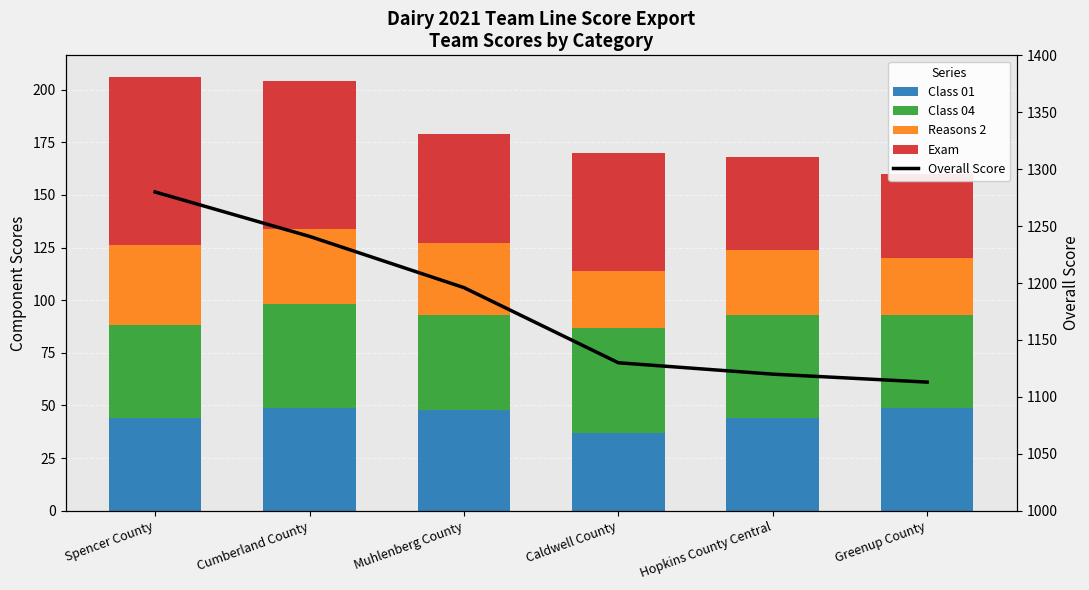

List the labels in order of Reasons 2 value, smallest first.

Caldwell County, Greenup County, Hopkins County Central, Muhlenberg County, Cumberland County, Spencer County